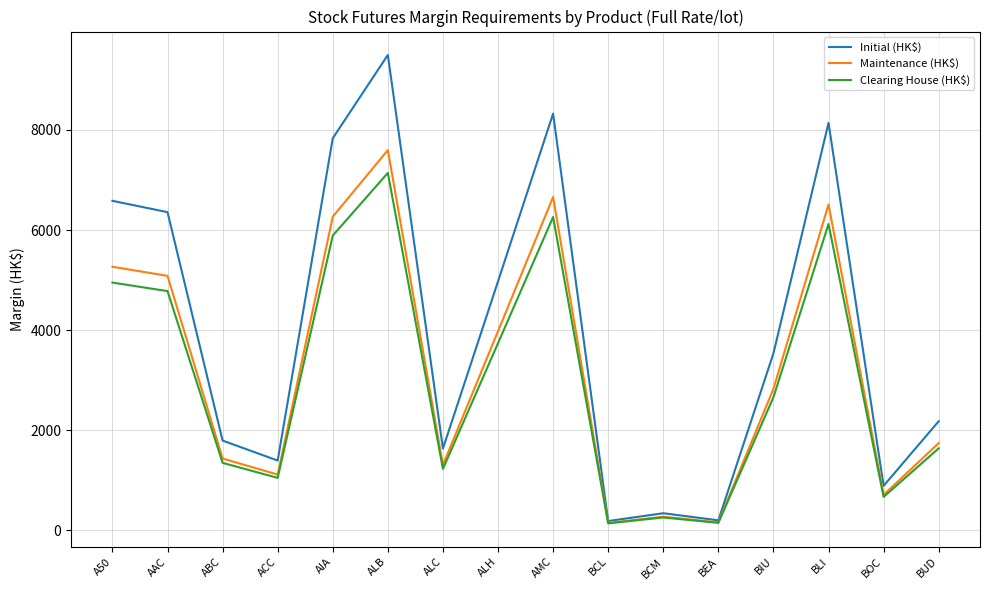

Which series has the largest total across all categories?

Initial (HK$)